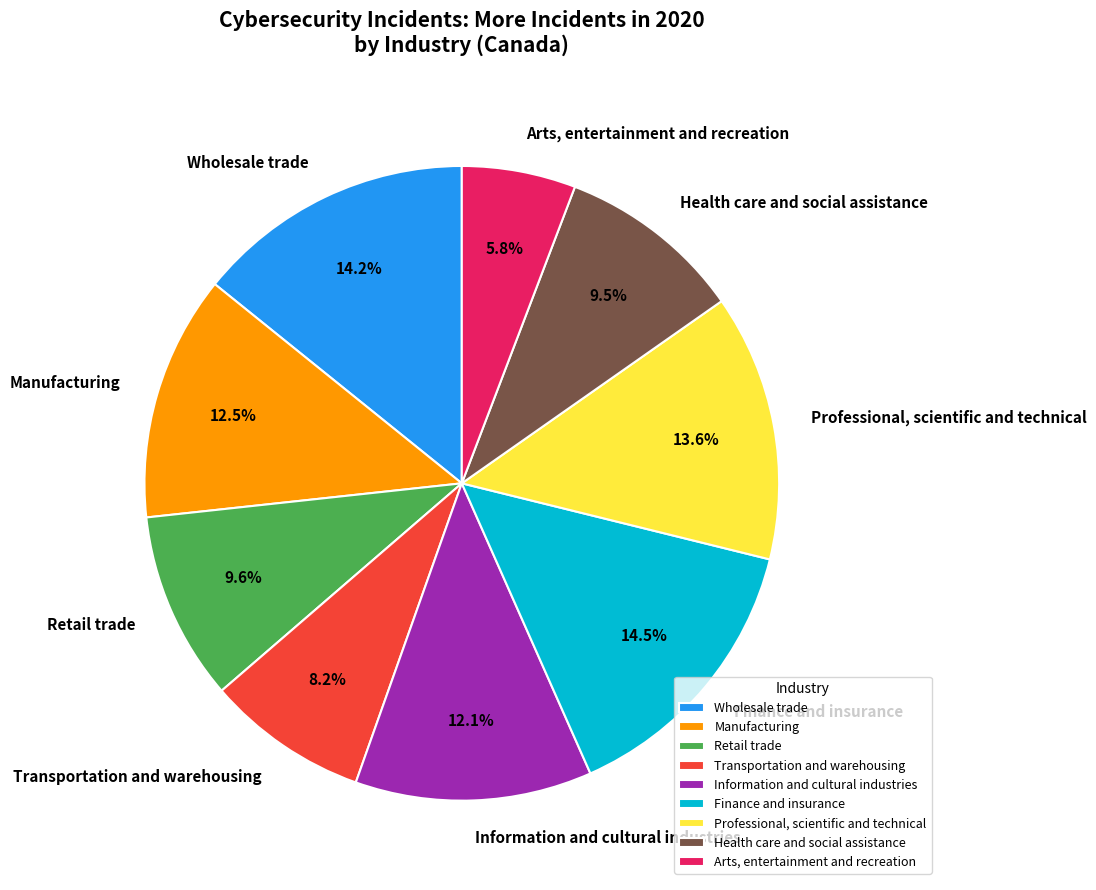

Does Finance and insurance represent more than half of the total?

No